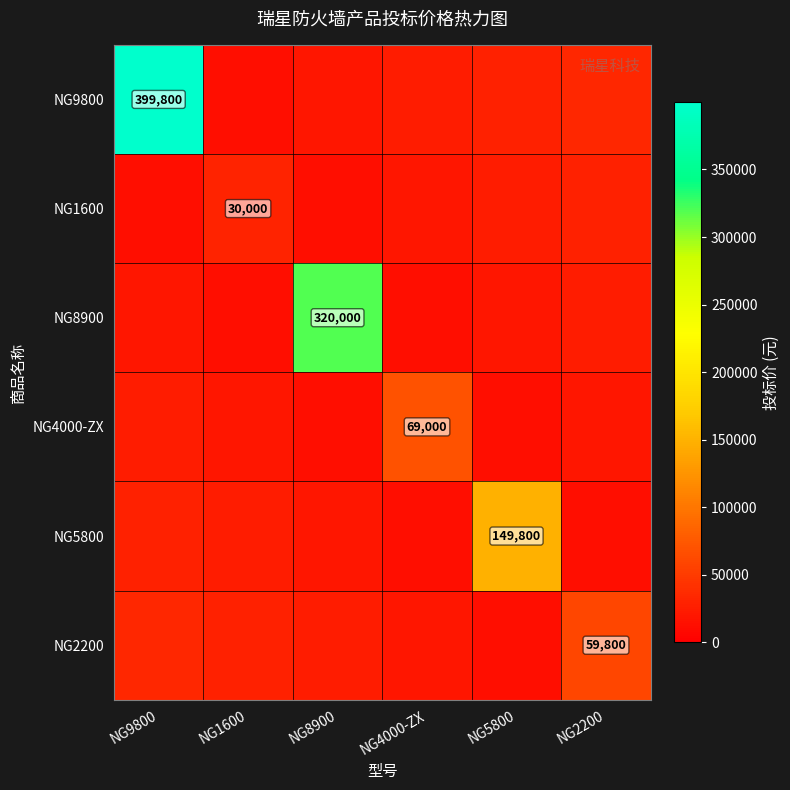

Rank the series by their maximum value, from lowest to highest.

NG1600, NG2200, NG4000-ZX, NG5800, NG8900, NG9800